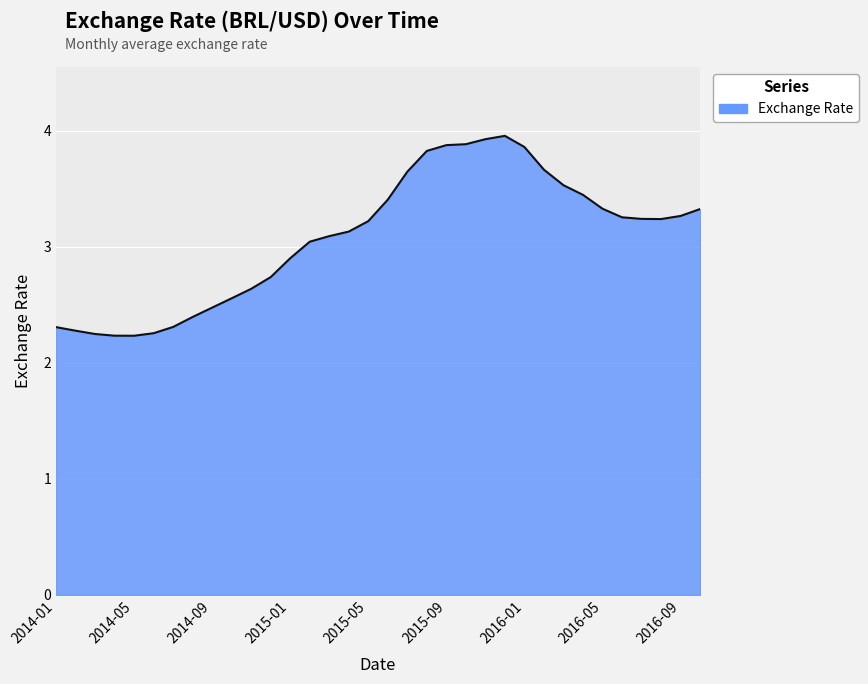

What is the difference between the maximum and minimum values?

1.7